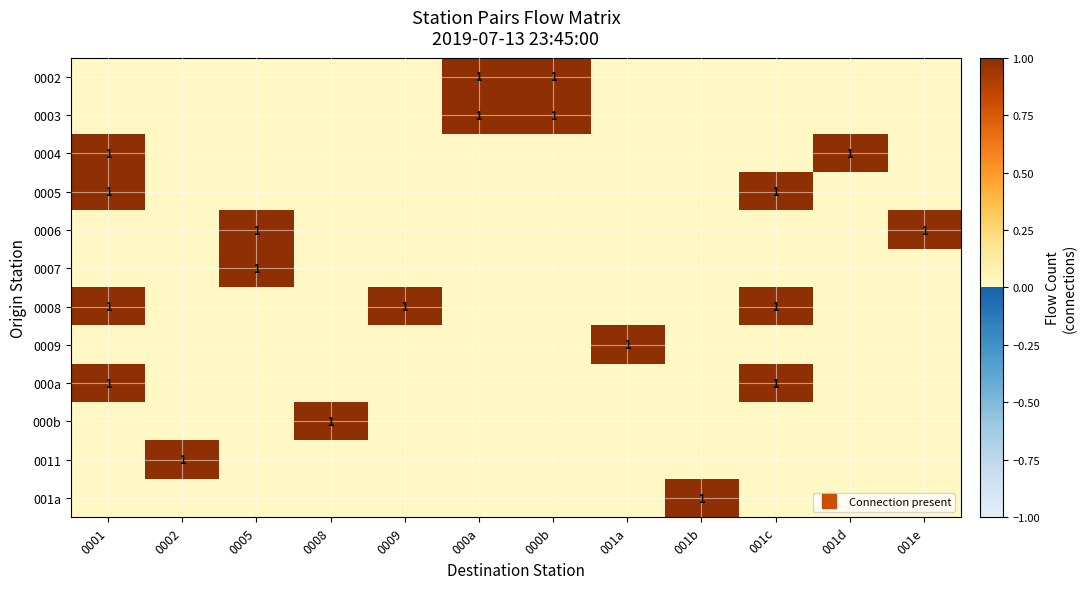

At how many categories does at least one series exceed 0?

12